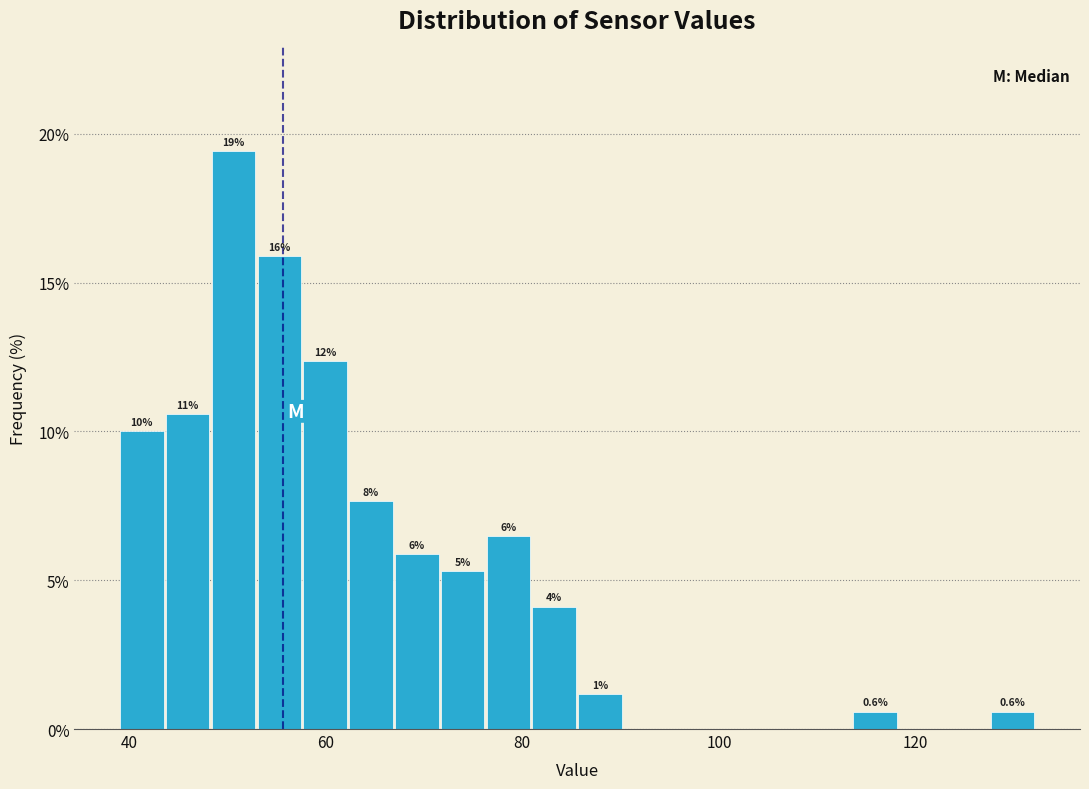

Read against the x-axis, roughly where is the centre of the tallest bar?

50